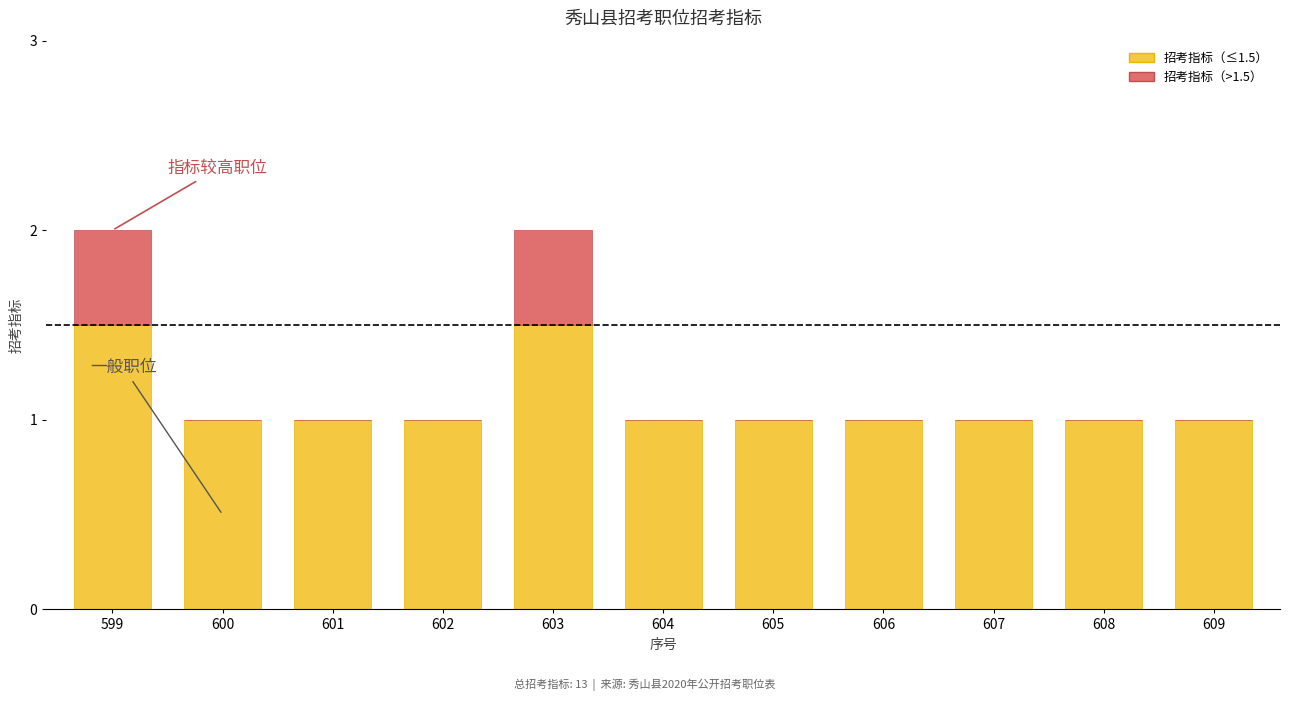

What is the total value across all series at 603?

2.0